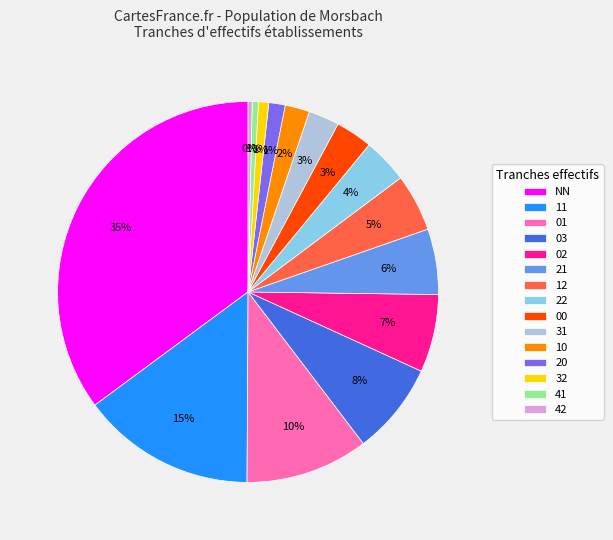

The 02 slice represents 7% of the pie. True or false?

True